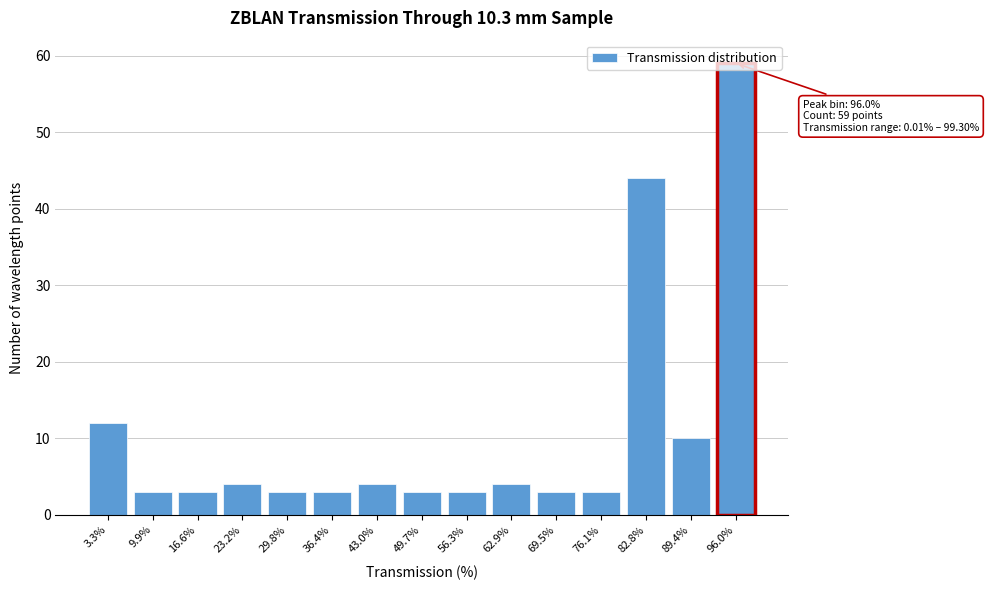

Is it true that the value at 96.0% is 59?

True